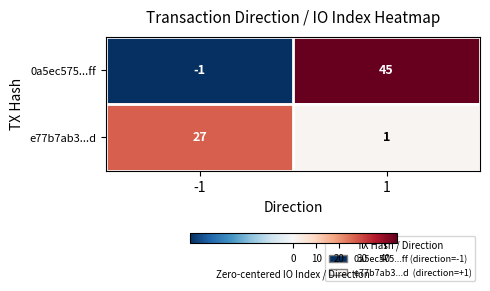

True or false: 0a5ec575...ff has a value of -1 at -1.

True